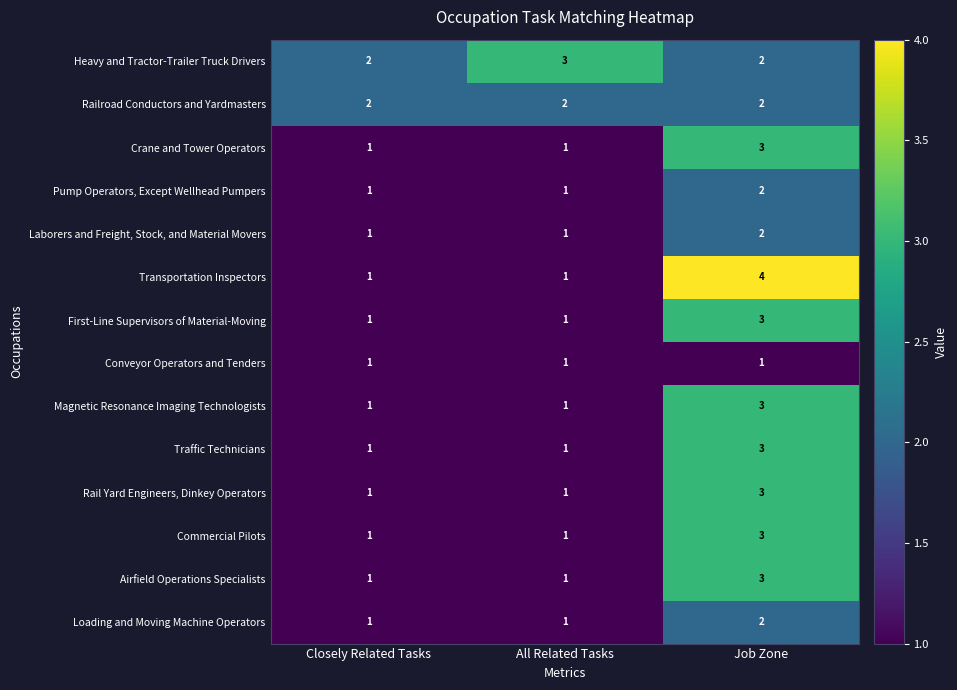

How many Rail Yard Engineers, Dinkey Operators values are between 1 and 3?

3